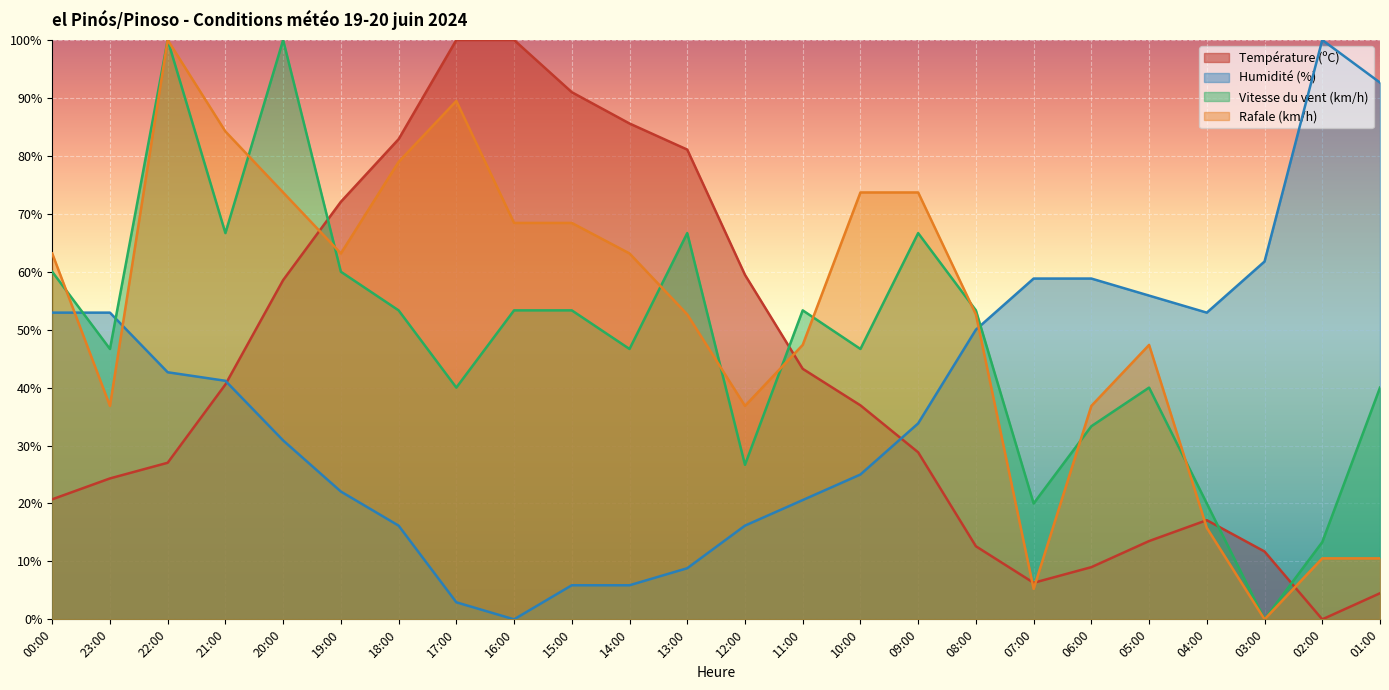

Where is the first local minimum for Température (ºC)?

07:00